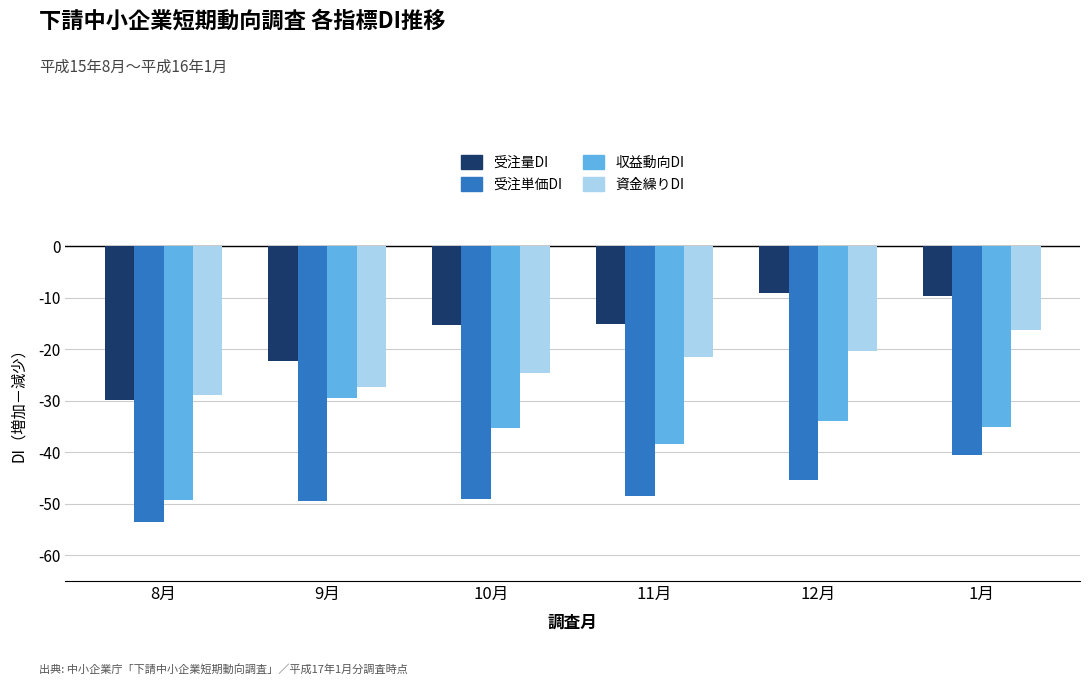

What value does the 収益動向DI series have at 10月?

-35.3